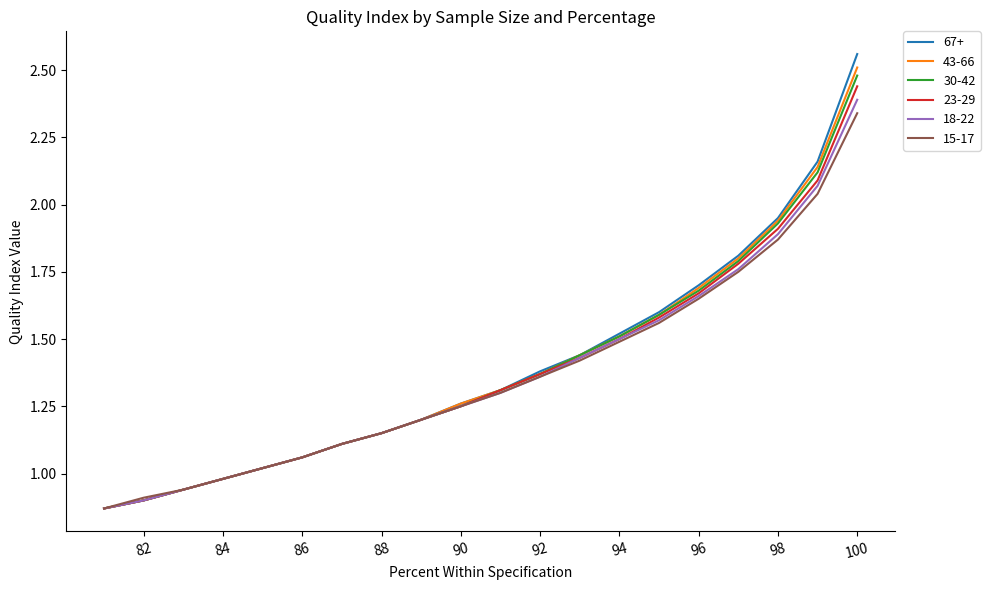

Reading left to right, what are all the values shown in this chart?

67+: 100=2.6	99=2.2	98=1.9	97=1.8	96=1.7	95=1.6	94=1.5	93=1.4	92=1.4	91=1.3	90=1.3	89=1.2	88=1.1	87=1.1	86=1.1	85=1.0	84=1.0	83=0.9	82=0.9	81=0.9
43-66: 100=2.5	99=2.1	98=1.9	97=1.8	96=1.7	95=1.6	94=1.5	93=1.4	92=1.4	91=1.3	90=1.3	89=1.2	88=1.1	87=1.1	86=1.1	85=1.0	84=1.0	83=0.9	82=0.9	81=0.9
30-42: 100=2.5	99=2.1	98=1.9	97=1.8	96=1.7	95=1.6	94=1.5	93=1.4	92=1.4	91=1.3	90=1.2	89=1.2	88=1.1	87=1.1	86=1.1	85=1.0	84=1.0	83=0.9	82=0.9	81=0.9
23-29: 100=2.4	99=2.1	98=1.9	97=1.8	96=1.7	95=1.6	94=1.5	93=1.4	92=1.4	91=1.3	90=1.2	89=1.2	88=1.1	87=1.1	86=1.1	85=1.0	84=1.0	83=0.9	82=0.9	81=0.9
18-22: 100=2.4	99=2.1	98=1.9	97=1.8	96=1.7	95=1.6	94=1.5	93=1.4	92=1.4	91=1.3	90=1.2	89=1.2	88=1.1	87=1.1	86=1.1	85=1.0	84=1.0	83=0.9	82=0.9	81=0.9
15-17: 100=2.3	99=2.0	98=1.9	97=1.8	96=1.6	95=1.6	94=1.5	93=1.4	92=1.4	91=1.3	90=1.2	89=1.2	88=1.1	87=1.1	86=1.1	85=1.0	84=1.0	83=0.9	82=0.9	81=0.9